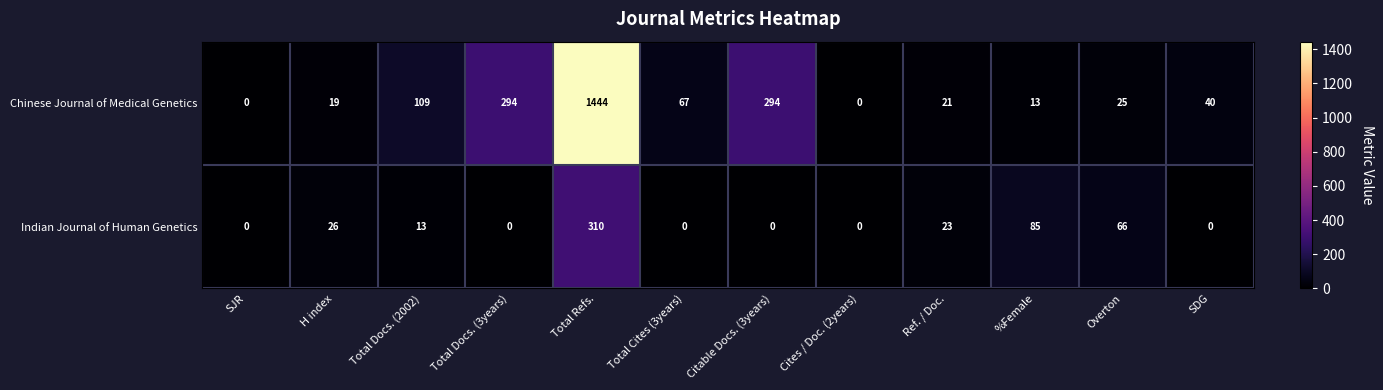

Reading right to left, what are all the values shown in this chart?

Chinese Journal of Medical Genetics: 40	25	13	21	0	294	67	1444	294	109	19	0
Indian Journal of Human Genetics: 0	66	85	23	0	0	0	310	0	13	26	0